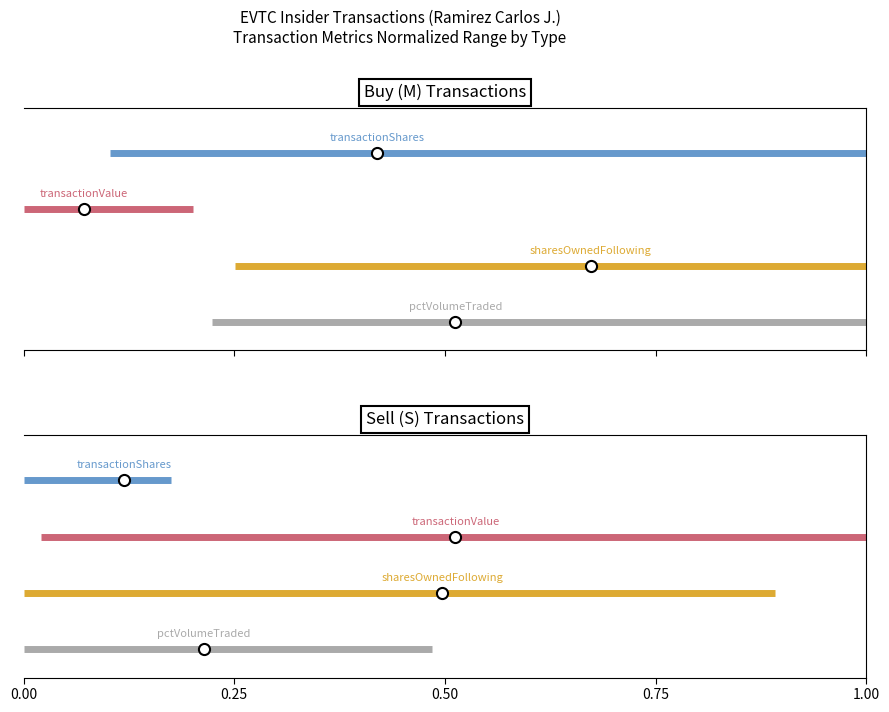

How many categories are shown in the chart?

2